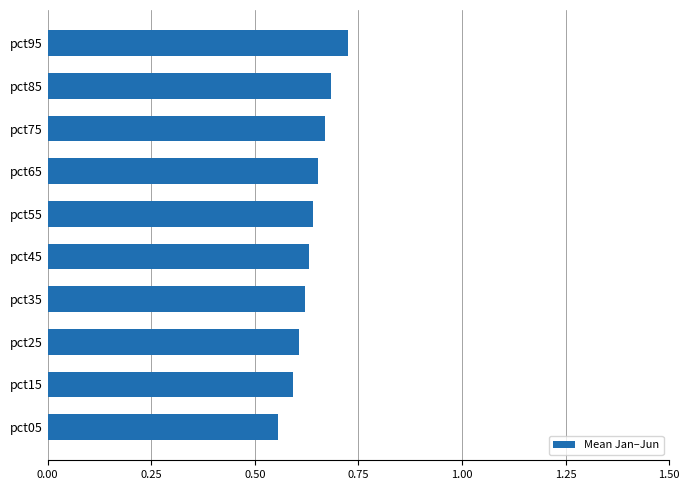

Which has a higher value, pct55 or pct95?

pct95